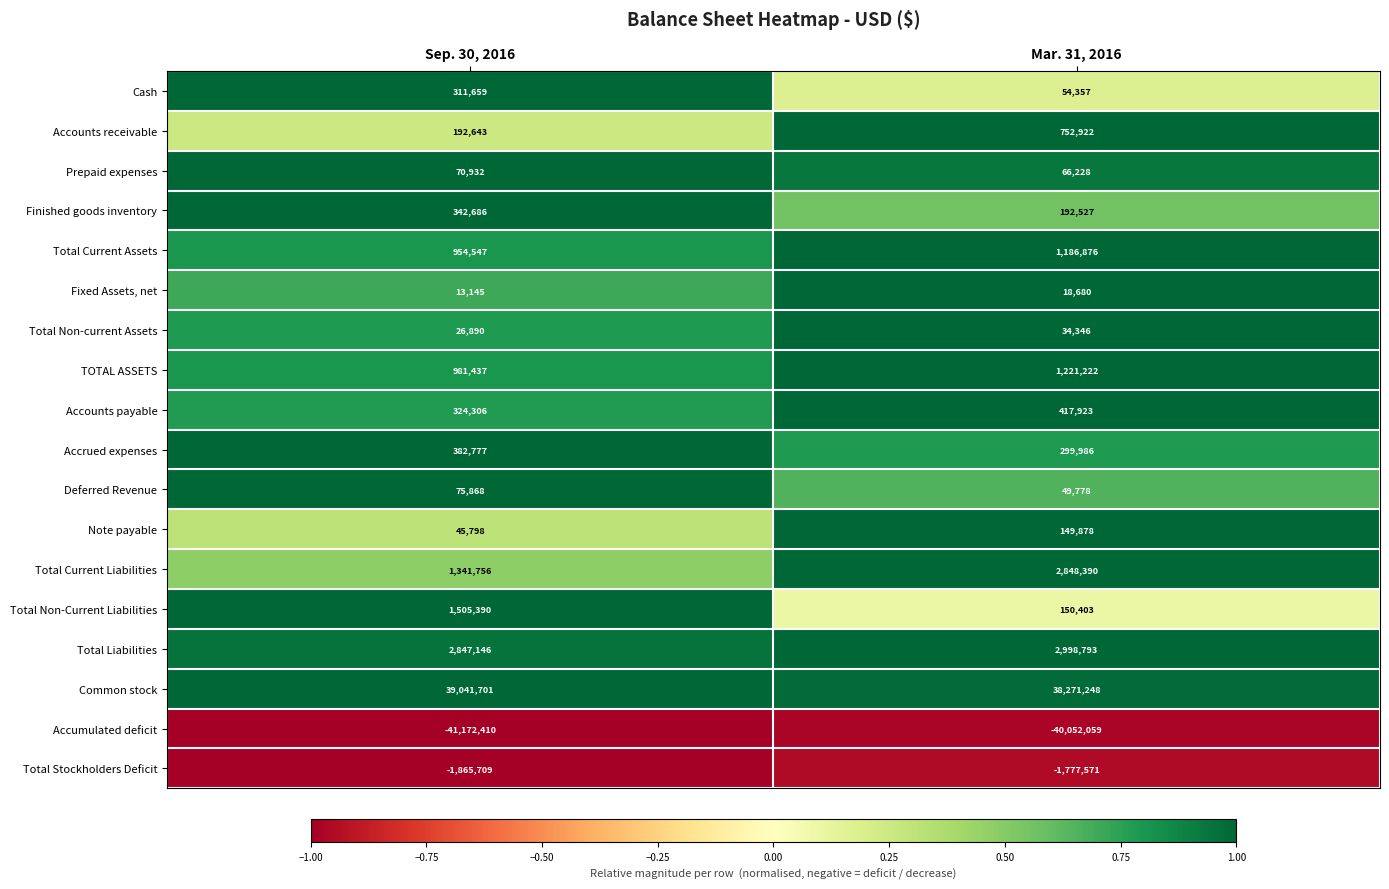

At which label does Note payable reach its minimum?

Sep. 30, 2016